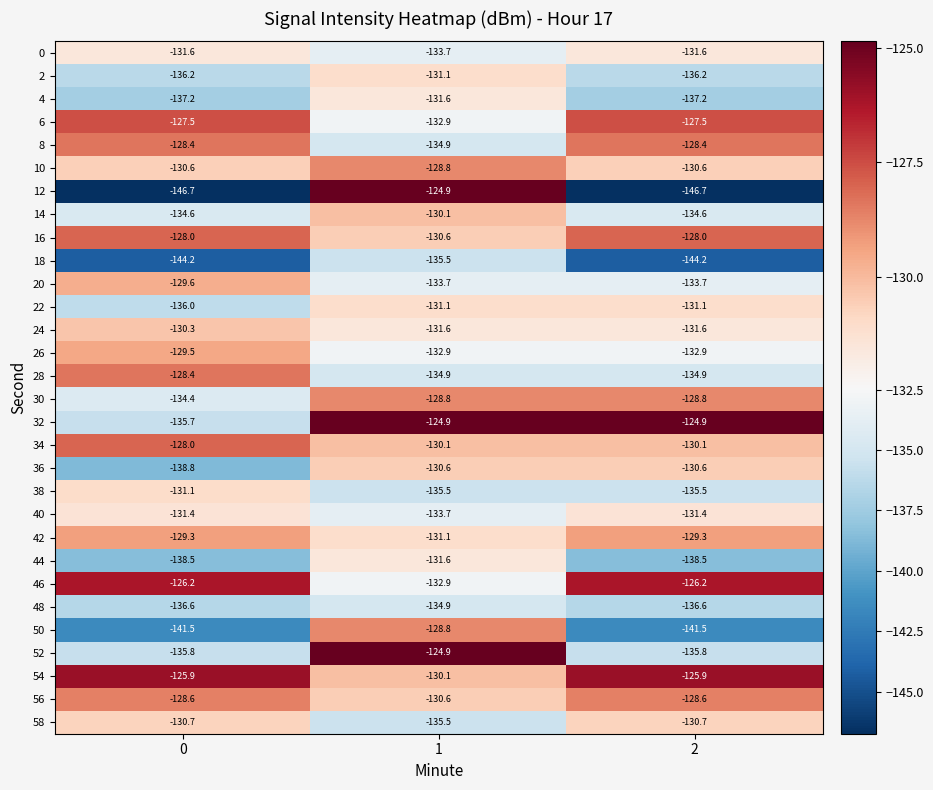

At which category is the sum across all series the highest?

1